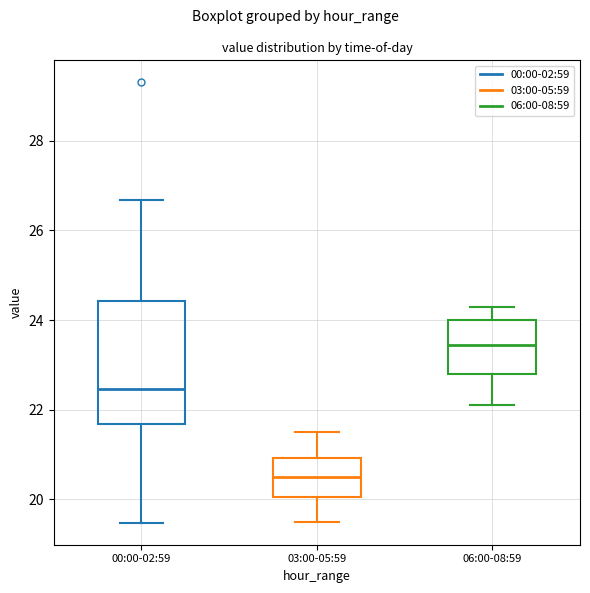

Which box has the lowest median line?

03:00-05:59